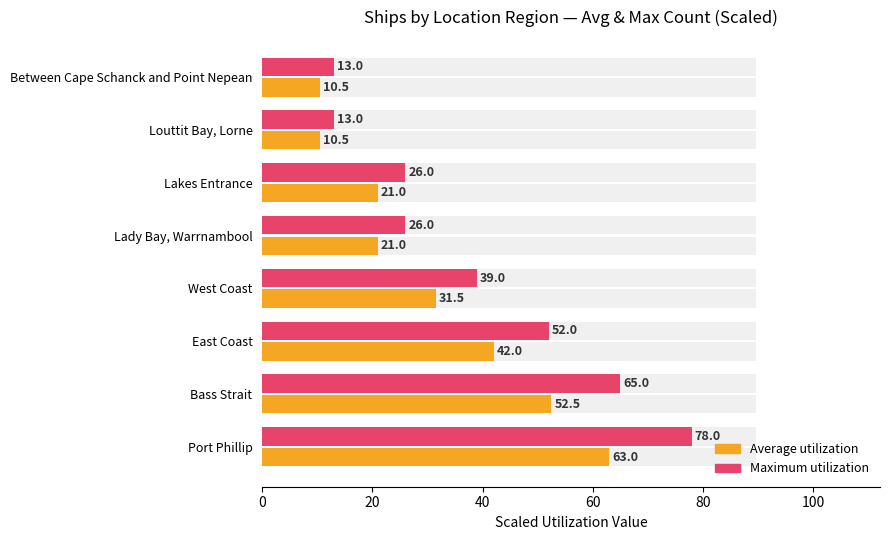

What is the average value of the Average count (scaled) series?

31.5